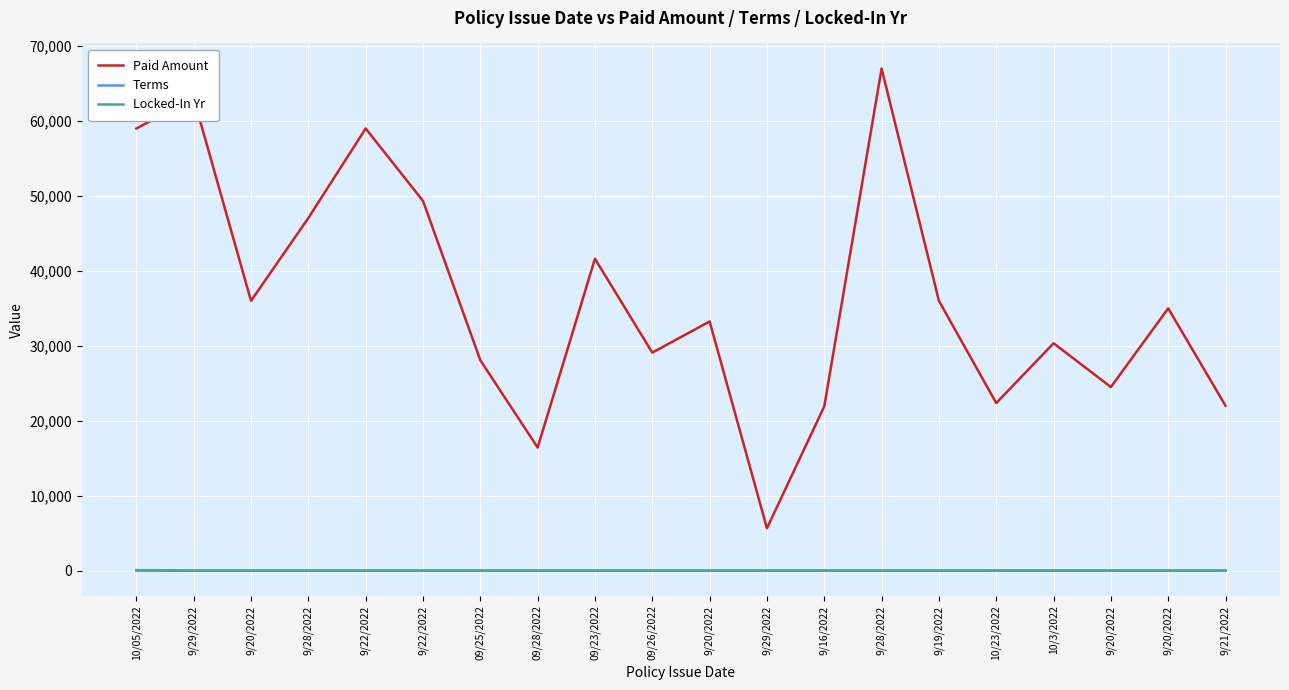

Reading left to right, what are all the values shown in this chart?

Paid Amount: 10/05/2022=59000.0	9/29/2022=63050.0	9/20/2022=36000.0	9/28/2022=47050.0	9/22/2022=59000.0	9/22/2022=49337.0	09/25/2022=28080.0	09/28/2022=16425.0	09/23/2022=41620.0	09/26/2022=29090.0	9/20/2022=33250.0	9/29/2022=5650.0	9/16/2022=21918.0	9/28/2022=67000.0	9/19/2022=36000.0	10/23/2022=22360.0	10/3/2022=30340.0	9/20/2022=24500.0	9/20/2022=35000.0	9/21/2022=22000.0
Terms: 10/05/2022=60.0	9/29/2022=0.0	9/20/2022=0.0	9/28/2022=0.0	9/22/2022=0.0	9/22/2022=0.0	09/25/2022=0.0	09/28/2022=0.0	09/23/2022=0.0	09/26/2022=0.0	9/20/2022=0.0	9/29/2022=0.0	9/16/2022=5.0	9/28/2022=0.0	9/19/2022=0.0	10/23/2022=5.0	10/3/2022=5.0	9/20/2022=5.0	9/20/2022=0.0	9/21/2022=5.0
Locked-In Yr: 10/05/2022=1.0	9/29/2022=0.0	9/20/2022=0.0	9/28/2022=0.0	9/22/2022=0.0	9/22/2022=0.0	09/25/2022=0.0	09/28/2022=0.0	09/23/2022=0.0	09/26/2022=0.0	9/20/2022=0.0	9/29/2022=0.0	9/16/2022=5.0	9/28/2022=0.0	9/19/2022=0.0	10/23/2022=5.0	10/3/2022=5.0	9/20/2022=5.0	9/20/2022=0.0	9/21/2022=5.0